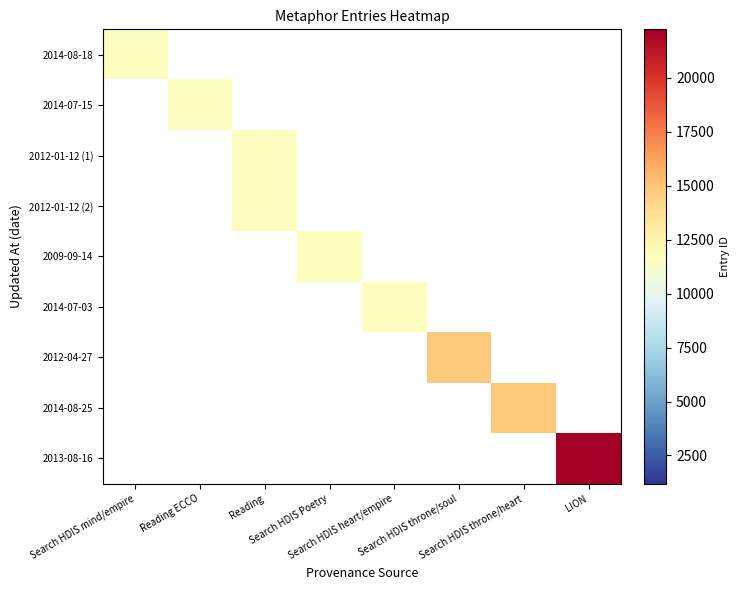

Which has a higher value, Search HDIS heart/empire or Search HDIS throne/heart?

Search HDIS throne/heart